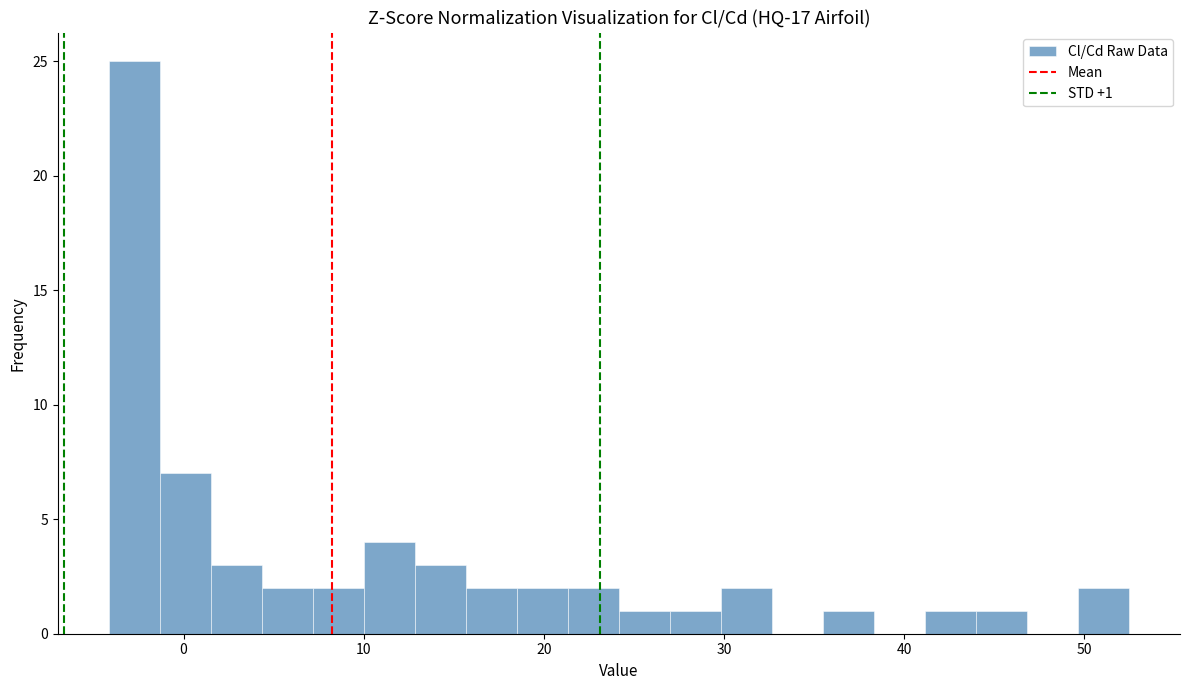

Read against the x-axis, roughly where is the centre of the tallest bar?

-3